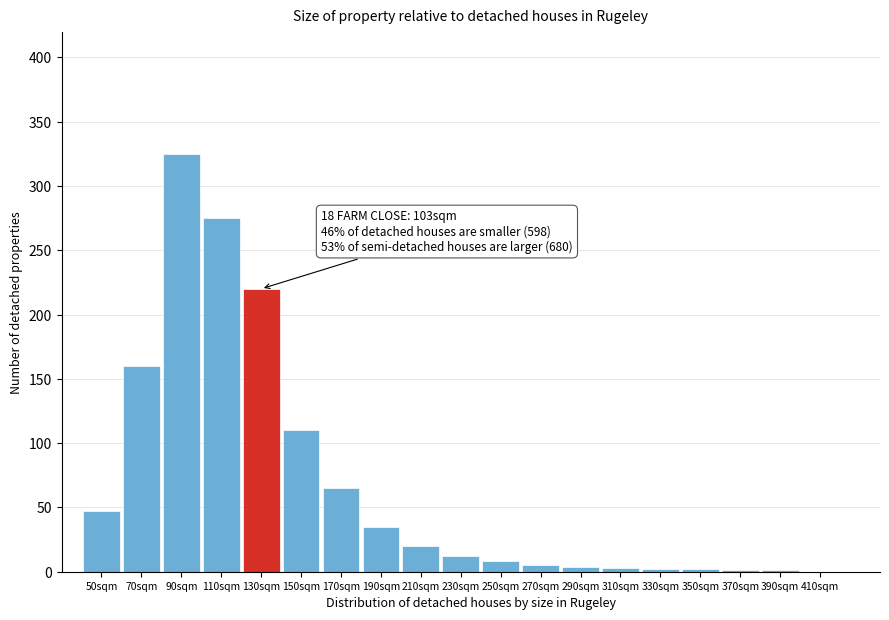

Which range on the x-axis has the tallest bar?

80 to 100